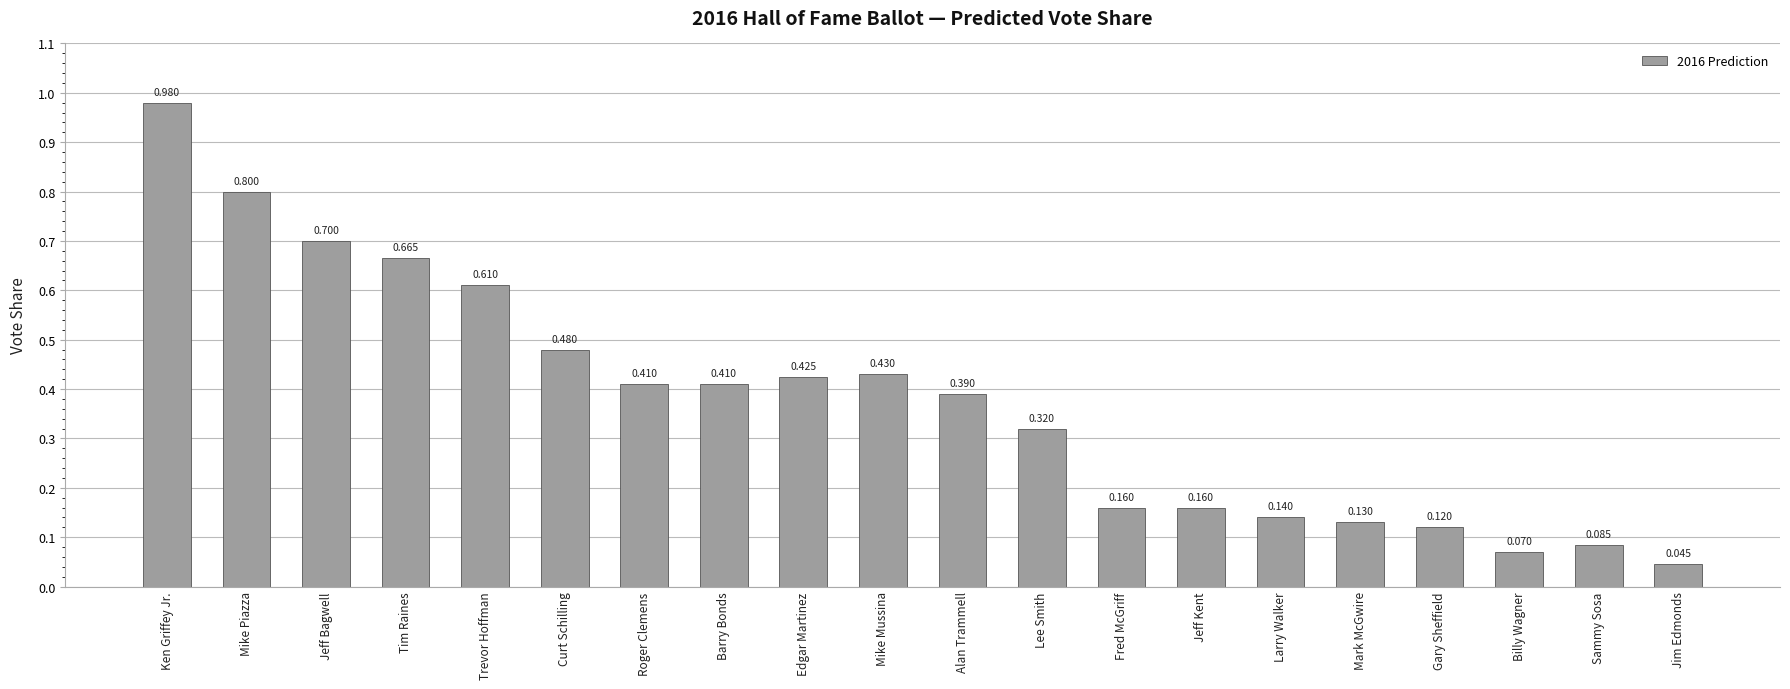

The value at Trevor Hoffman is 1.0. True or false?

False